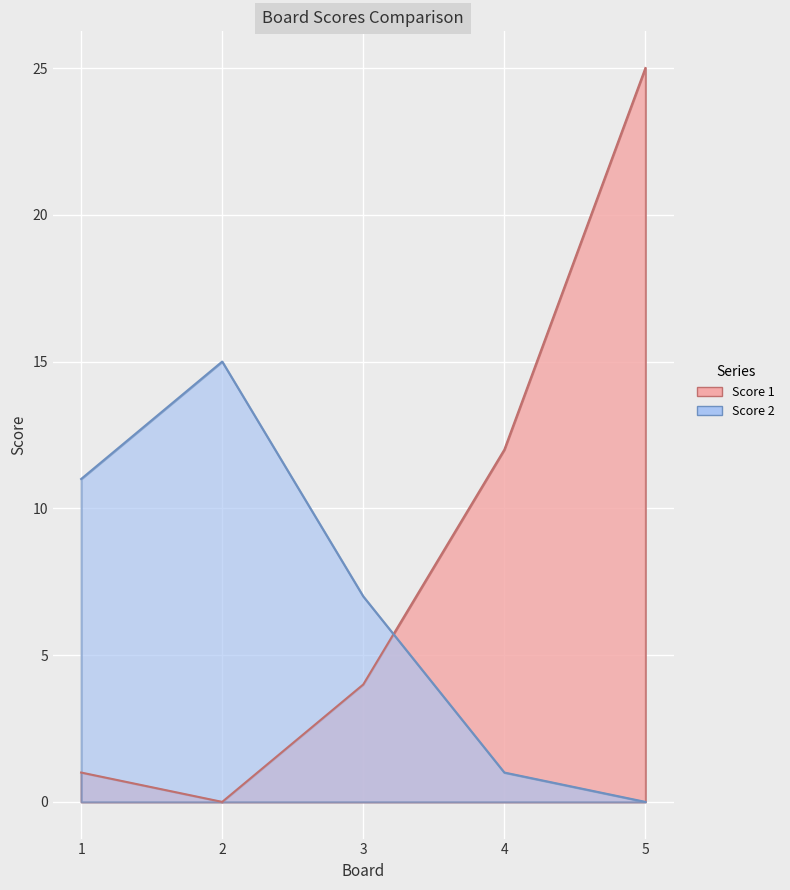

Which series has the largest range (max minus min)?

Score 1